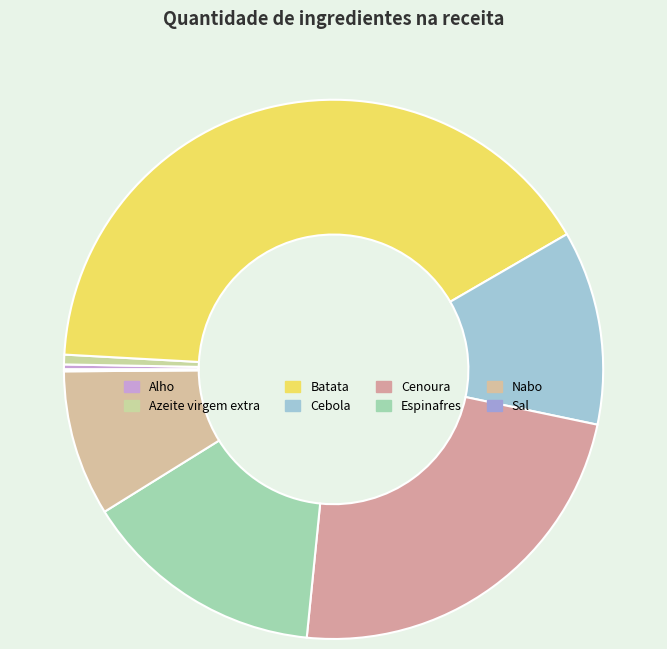

To the nearest percent, what portion does Espinafres represent?

15%